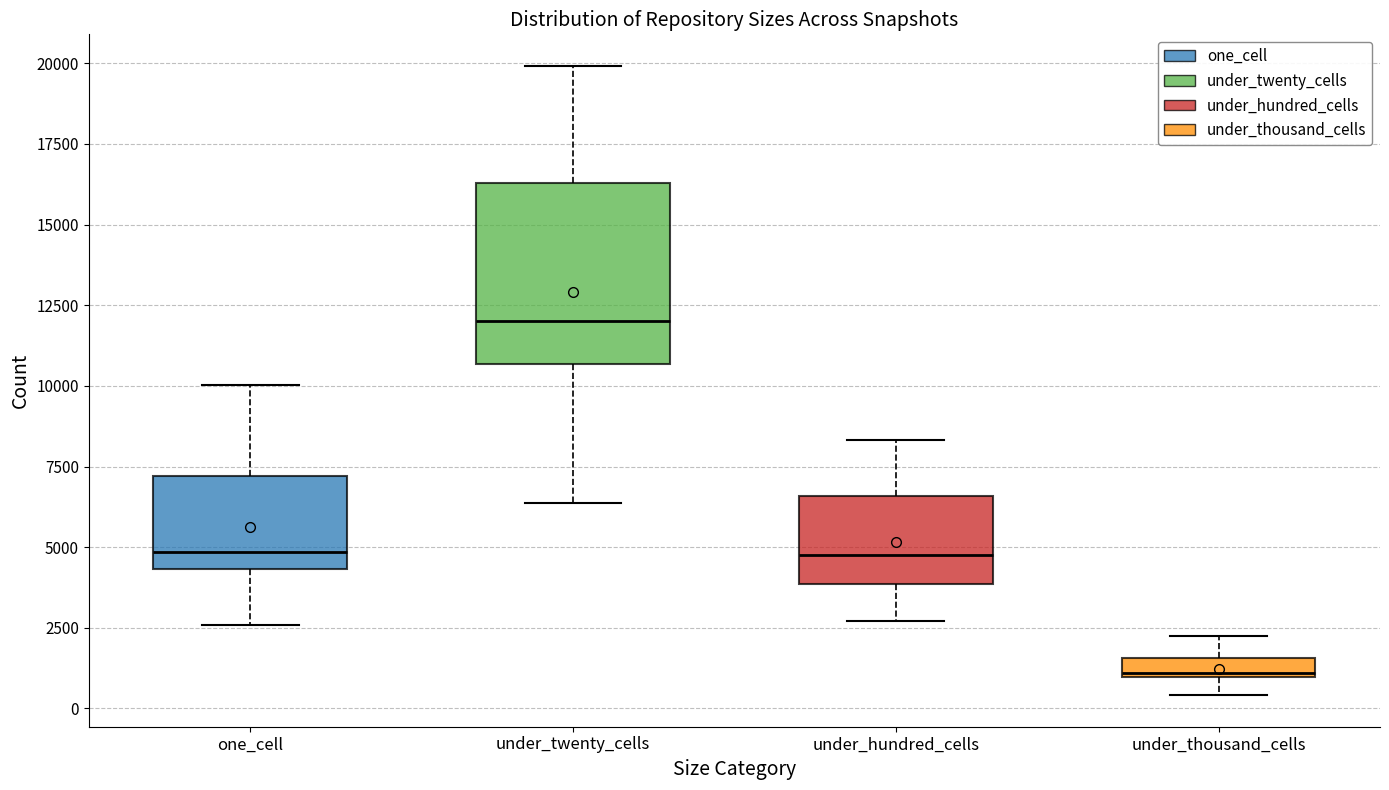

Which box has the lowest median line?

under_thousand_cells